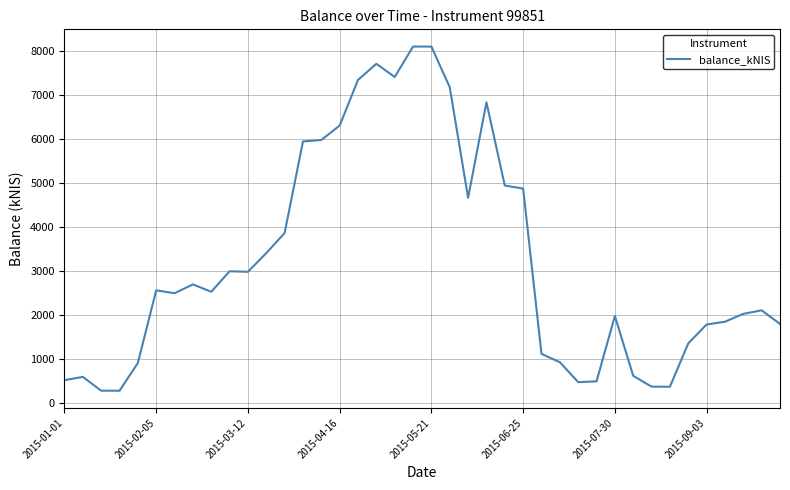

What is the minimum value shown in the chart?

272.6